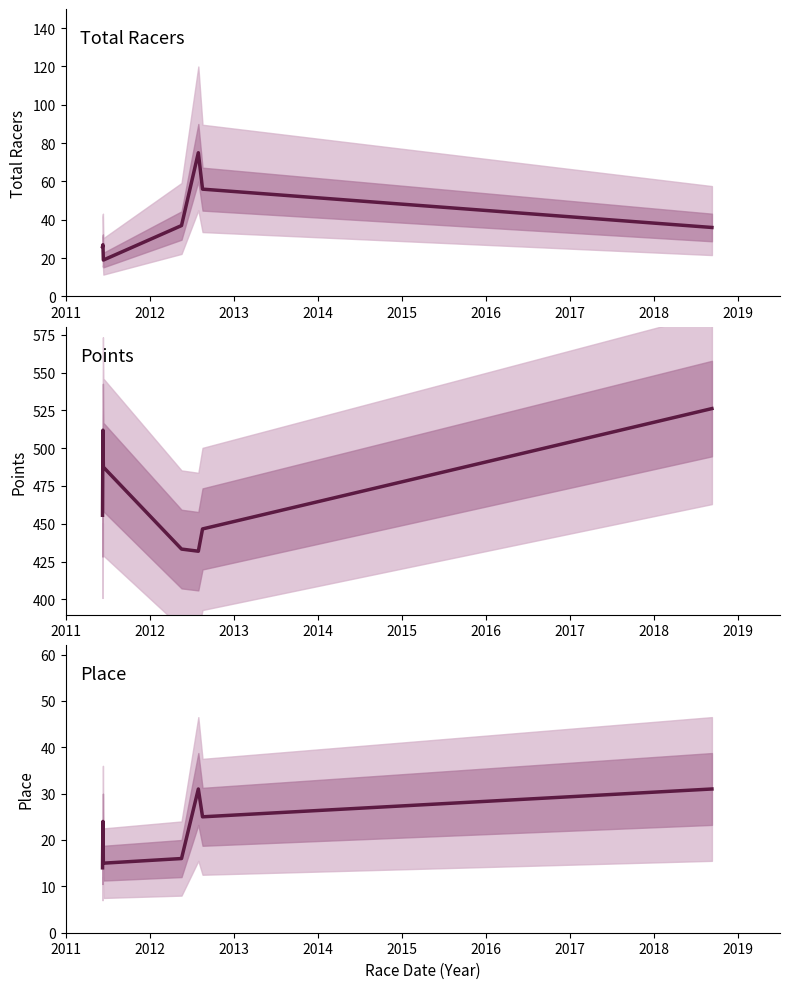

True or false: Total Racers has more than 2 interior local peaks.

False